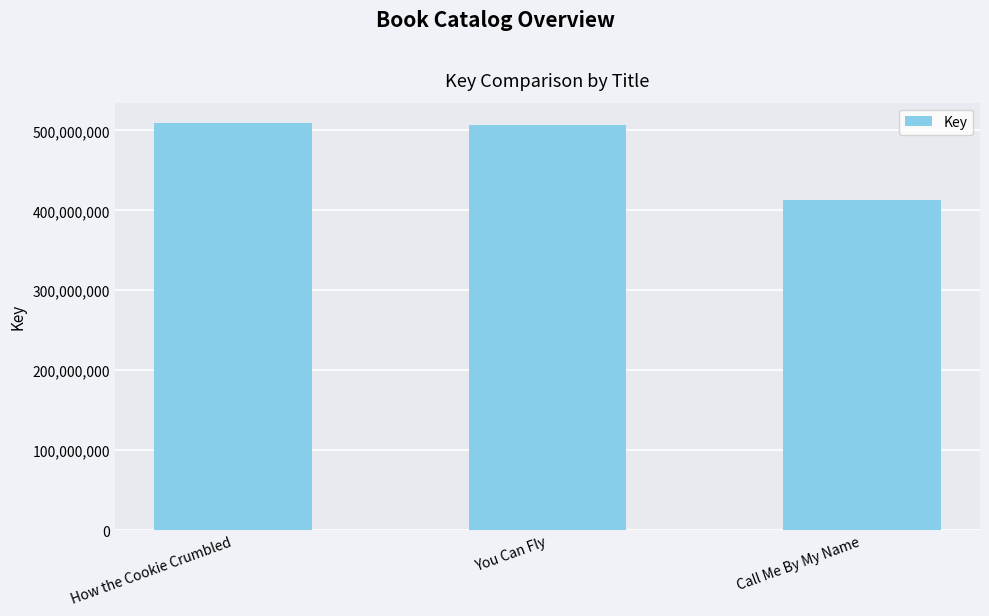

Is it true that the value at How the Cookie Crumbled is 509216417?

True